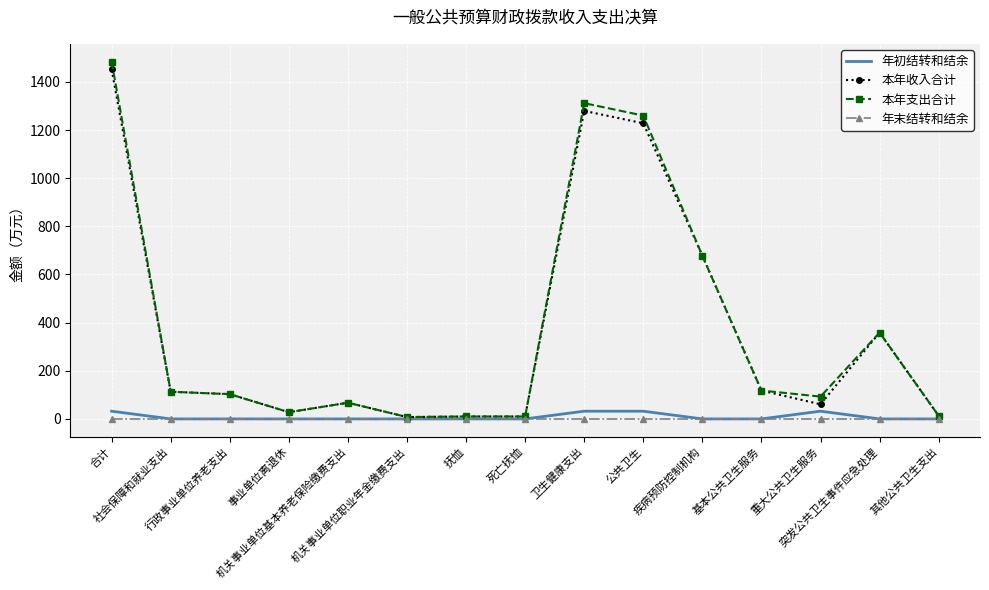

What is the greatest value displayed?

1483.9